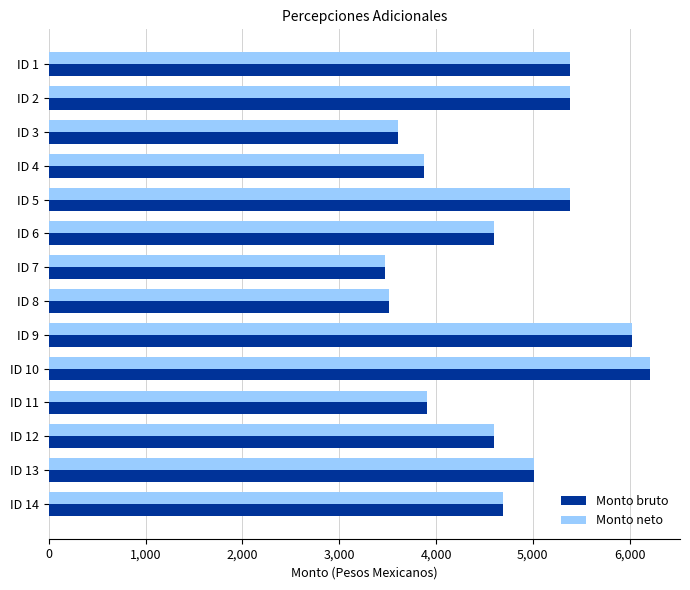

Which label corresponds to the largest value in the chart?

ID 10